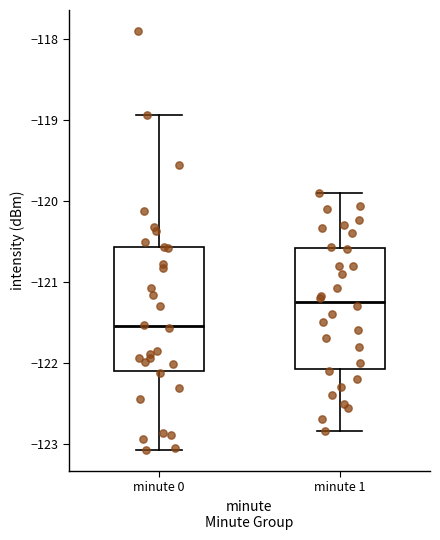

Where is the upper edge of the box for minute 1 on the y-axis? The values are not printed on the chart, so give them approximately, as read against the axis.

-120.6